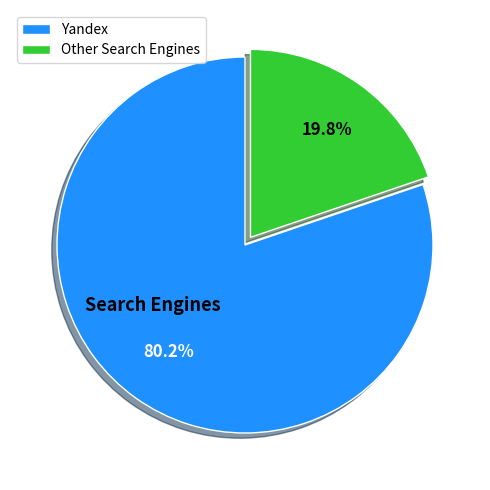

Which slice is the smallest?

Other Search Engines